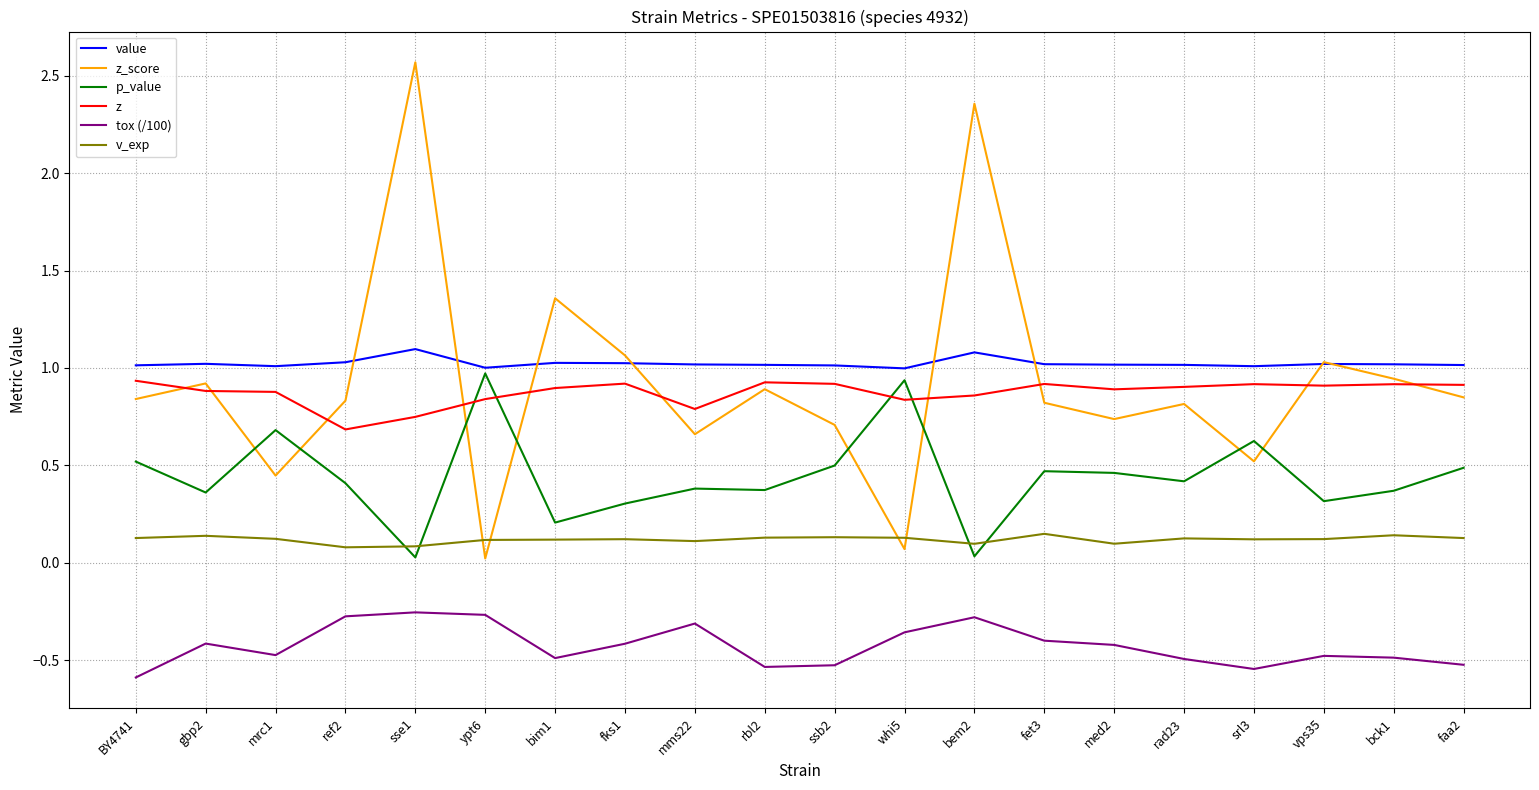

What is the highest value of the p_value series?

1.0